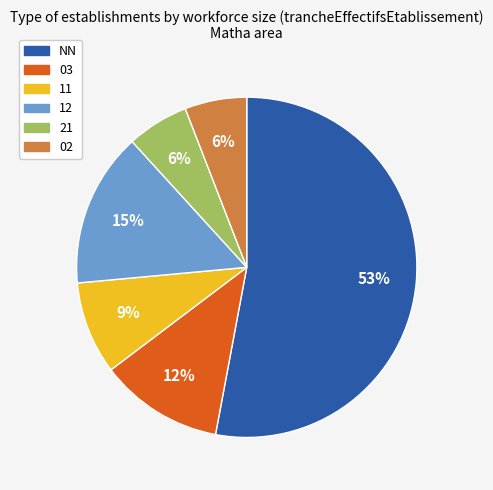

To the nearest percent, what portion does 03 represent?

12%